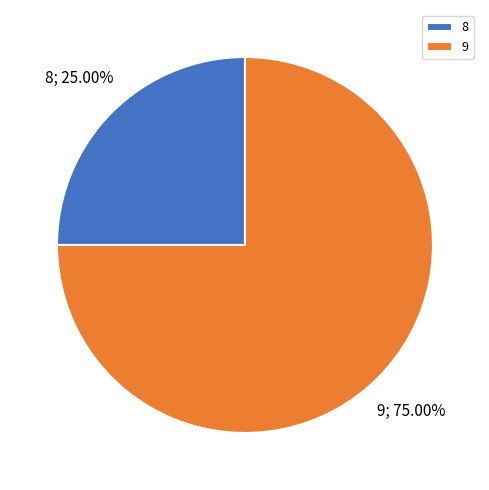

How many slices are in this pie chart?

2